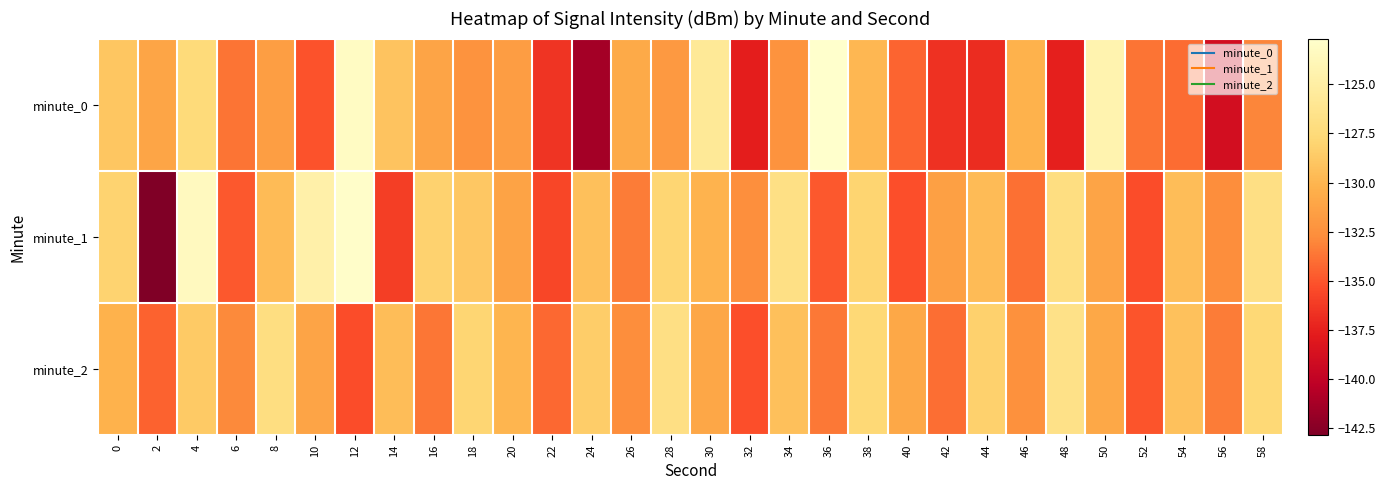

Reading left to right, transcribe all the data shown in this chart.

minute_0: 0=-128.9	2=-131.1	4=-127.4	6=-133.7	8=-131.6	10=-135.1	12=-123.2	14=-129.1	16=-131.1	18=-132.3	20=-131.6	22=-136.5	24=-141.4	26=-130.7	28=-132.0	30=-125.7	32=-137.6	34=-132.3	36=-122.7	38=-129.9	40=-134.4	42=-136.7	44=-136.9	46=-130.2	48=-137.6	50=-124.4	52=-133.8	54=-134.1	56=-138.9	58=-133.1
minute_1: 0=-128.1	2=-142.9	4=-123.4	6=-134.9	8=-129.7	10=-124.7	12=-122.9	14=-136.1	16=-128.2	18=-128.8	20=-131.2	22=-135.7	24=-129.3	26=-133.5	28=-127.9	30=-130.1	32=-132.6	34=-126.8	36=-134.9	38=-128.0	40=-135.2	42=-131.5	44=-129.7	46=-133.9	48=-127.0	50=-131.1	52=-135.3	54=-129.5	56=-132.7	58=-126.9
minute_2: 0=-130.2	2=-134.5	4=-128.7	6=-132.9	8=-127.0	10=-131.1	12=-135.3	14=-129.5	16=-133.7	18=-127.9	20=-130.0	22=-134.2	24=-128.5	26=-132.7	28=-126.9	30=-131.0	32=-135.2	34=-129.3	36=-133.6	38=-127.7	40=-130.9	42=-134.0	44=-128.2	46=-132.5	48=-126.7	50=-130.9	52=-135.0	54=-129.2	56=-133.5	58=-127.7